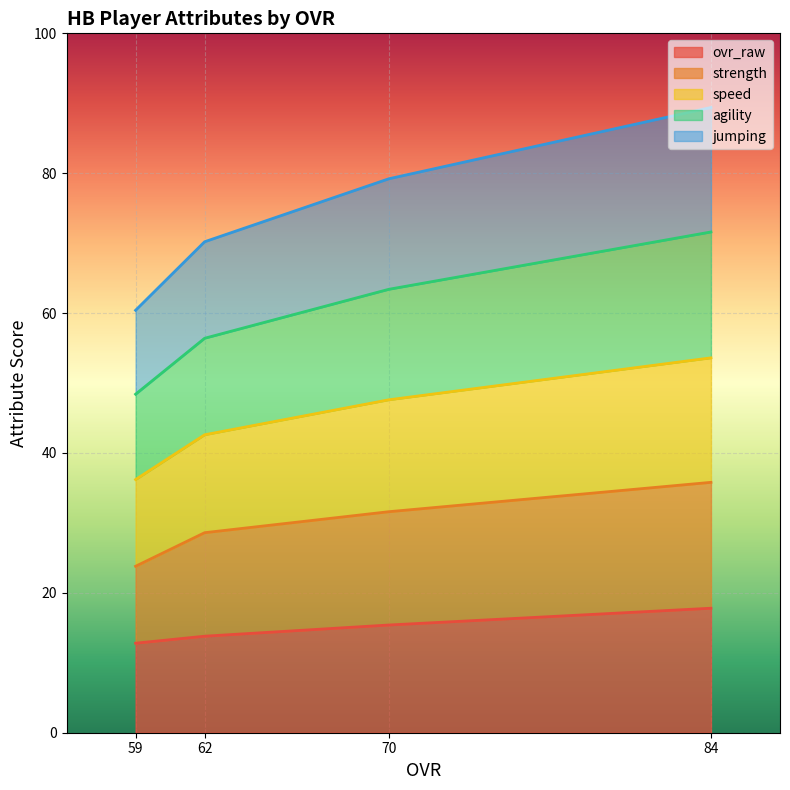

Does the chart display data point markers on the line(s)?

No